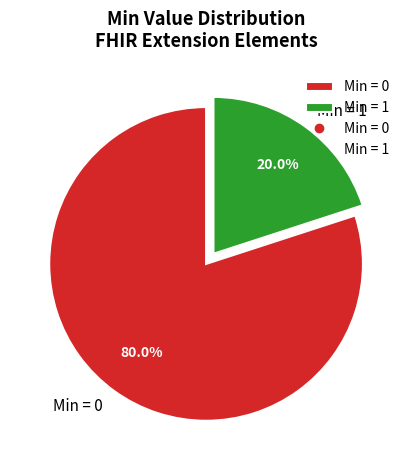

Rank the categories by value from highest to lowest.

Min = 0, Min = 1